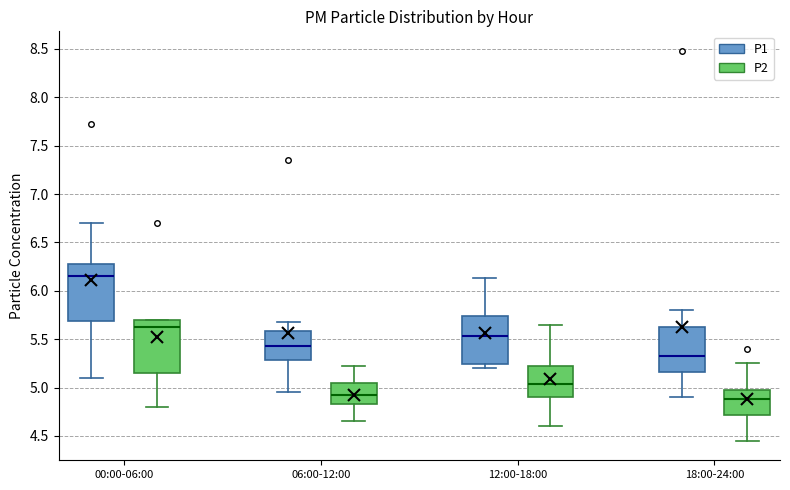

Reading left to right, read every box against the y-axis: the position of its median line, the range the box covers, and the ends of its whiskers. The values are not printed on the chart, so give them approximately, as read against the axis.

00:00-06:00 (P1): median 6.15, box 5.70 to 6.30, whiskers 5.10 to 6.70
00:00-06:00 (P2): median 5.65, box 5.15 to 5.70, whiskers 4.80 to 5.70
06:00-12:00 (P1): median 5.45, box 5.30 to 5.60, whiskers 4.95 to 5.70
06:00-12:00 (P2): median 4.95, box 4.85 to 5.05, whiskers 4.65 to 5.20
12:00-18:00 (P1): median 5.55, box 5.25 to 5.75, whiskers 5.20 to 6.15
12:00-18:00 (P2): median 5.05, box 4.90 to 5.20, whiskers 4.60 to 5.65
18:00-24:00 (P1): median 5.35, box 5.15 to 5.60, whiskers 4.90 to 5.80
18:00-24:00 (P2): median 4.90, box 4.70 to 5.00, whiskers 4.45 to 5.25